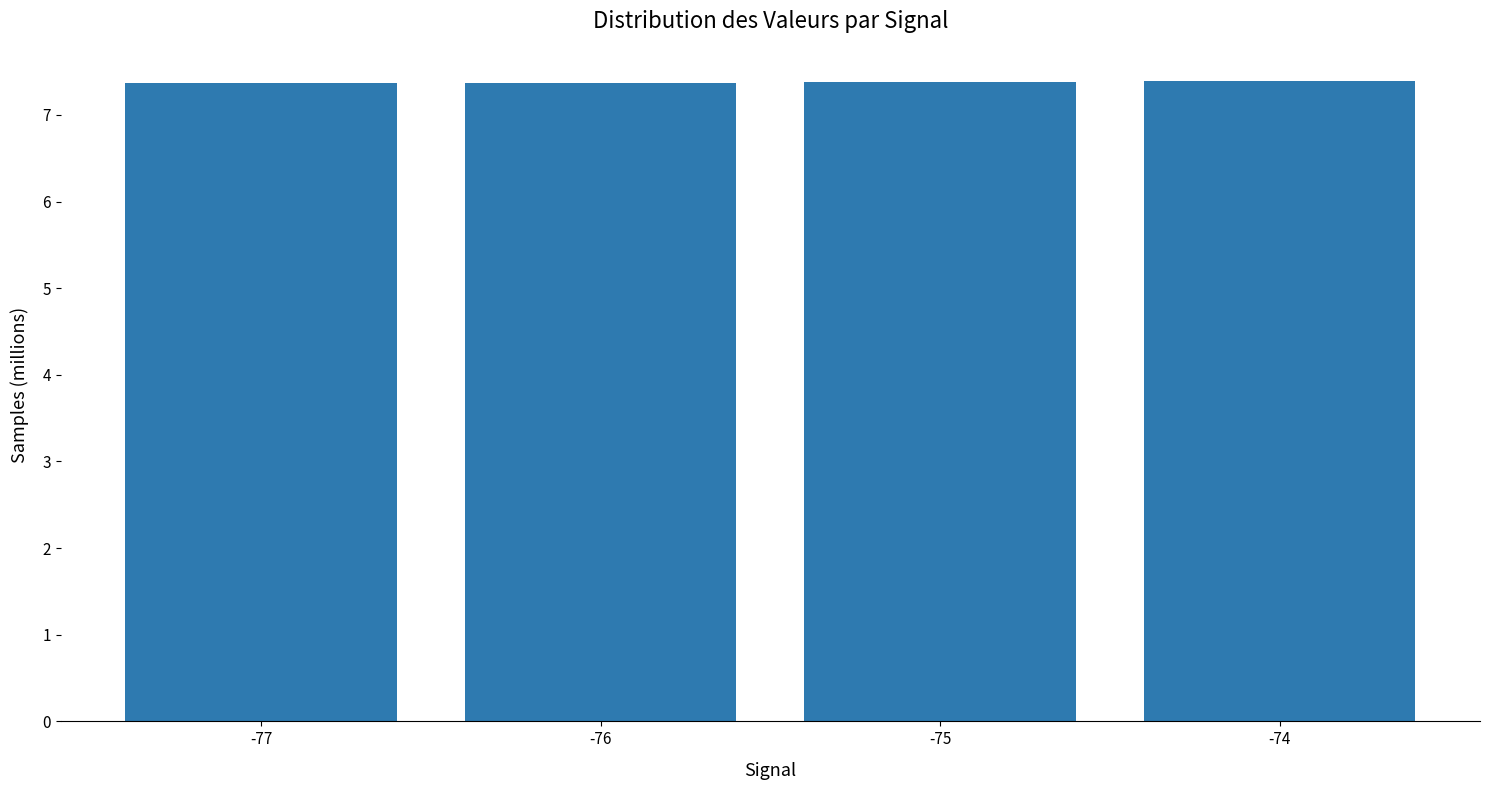

True or false: the data shows 1.9 at -74.

False